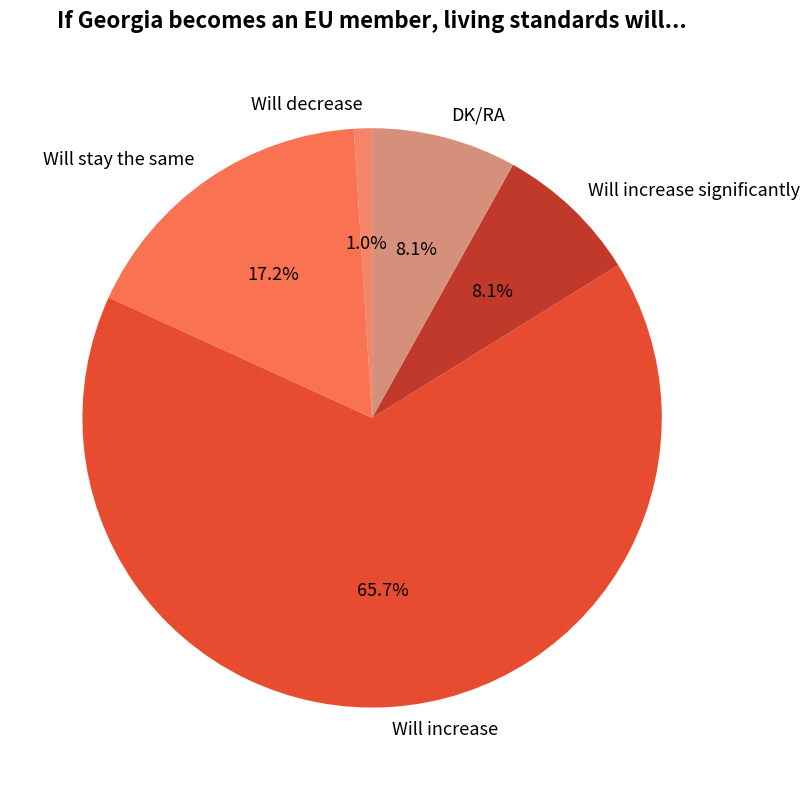

What is the largest slice in the pie chart?

Will increase